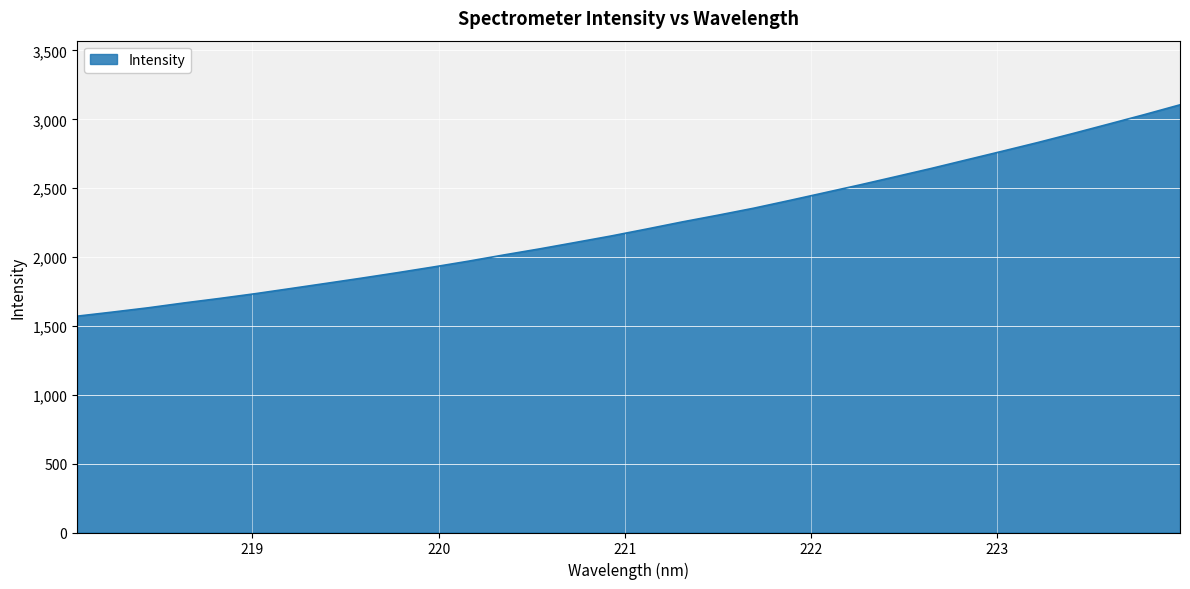

Count the number of values greater than 2203.

16